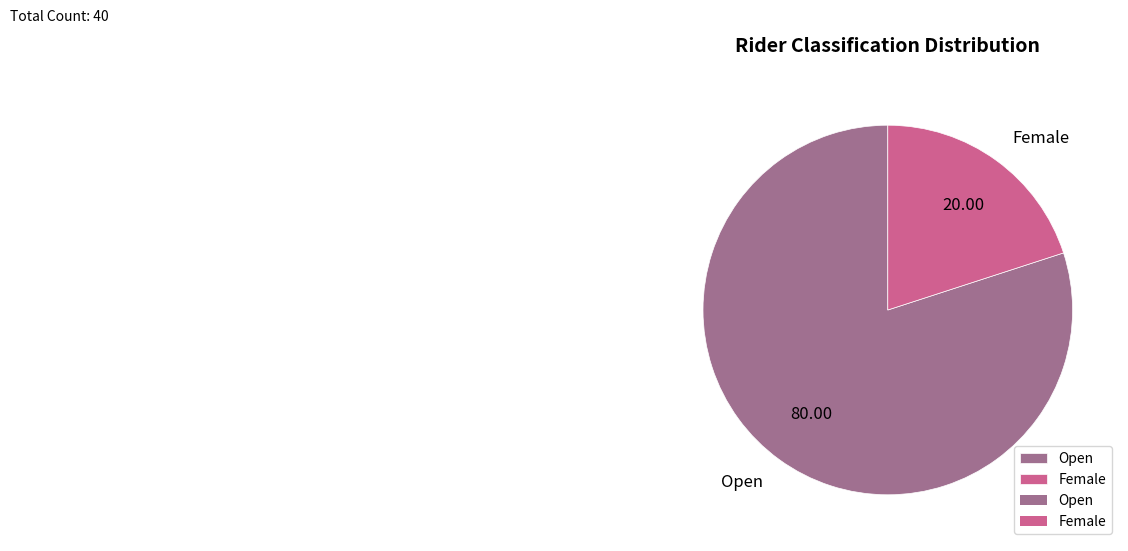

True or false: Open accounts for 80% of the total.

True